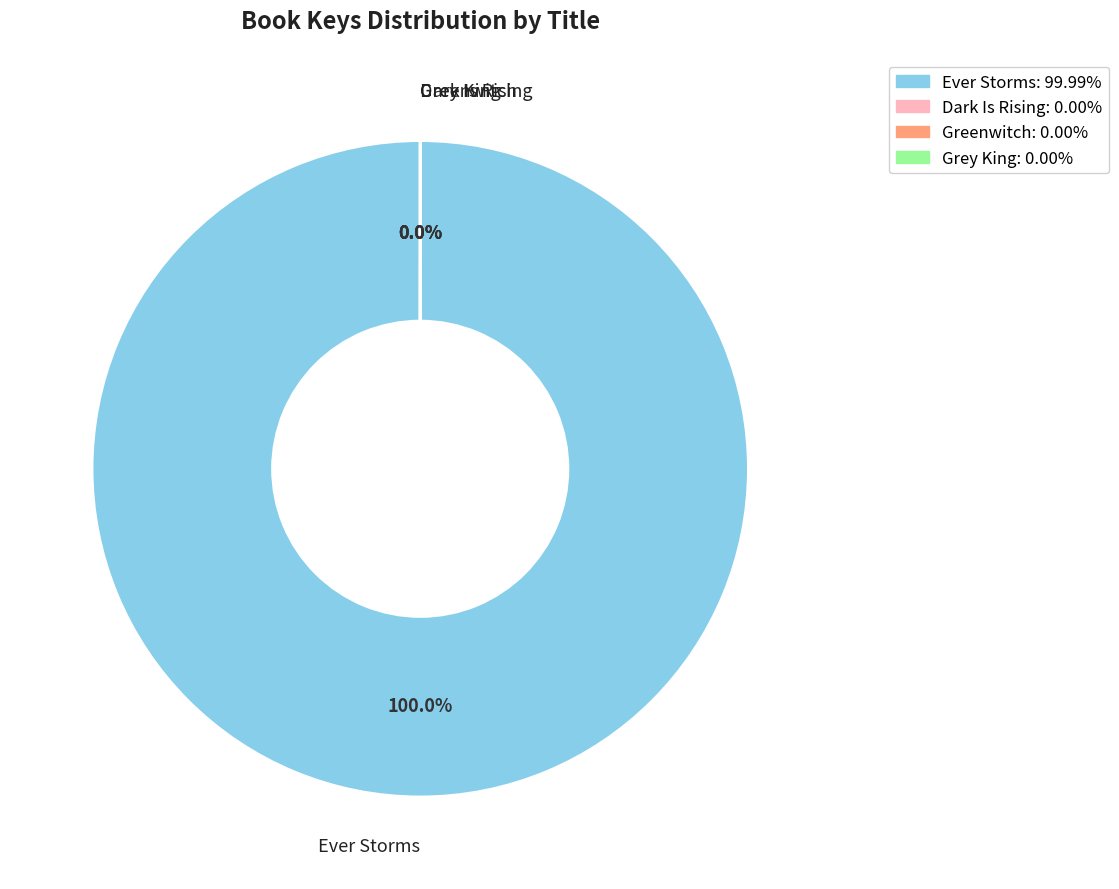

Does Ever Storms represent more than half of the total?

Yes